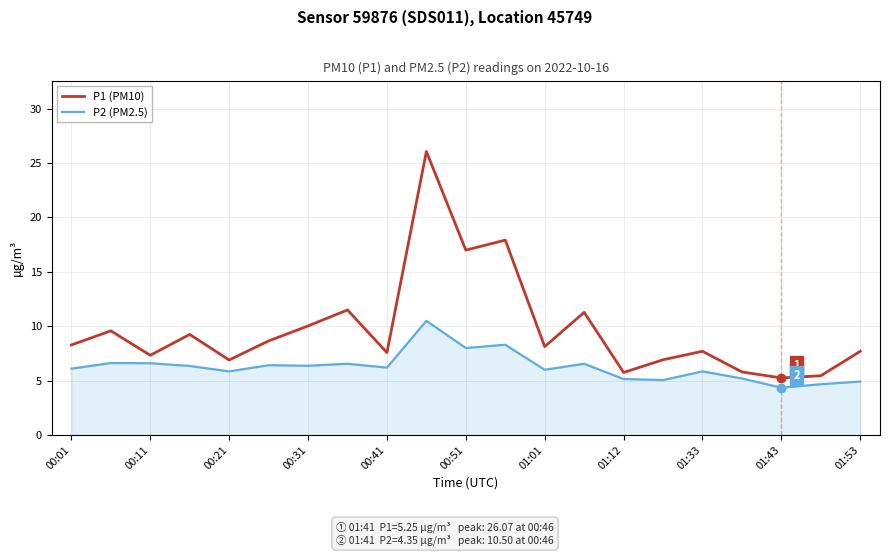

Is this an area chart (filled region under the line)?

No